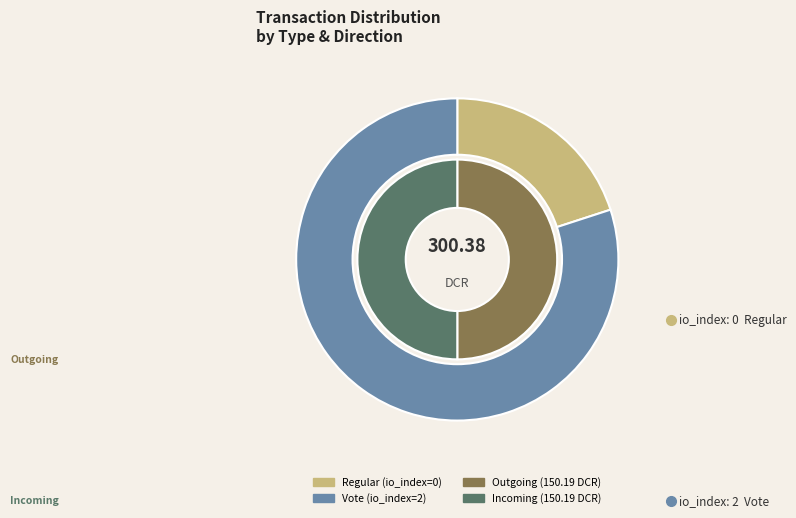

Do Regular and Vote together represent more than half of the pie?

Yes